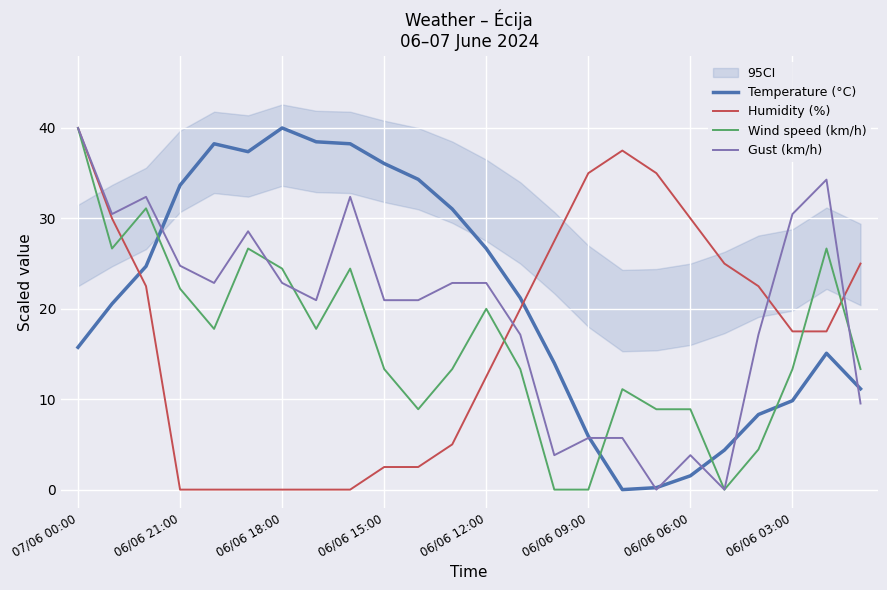

Which category has the highest value in the Temperature (°C) series?

06/06 18:00